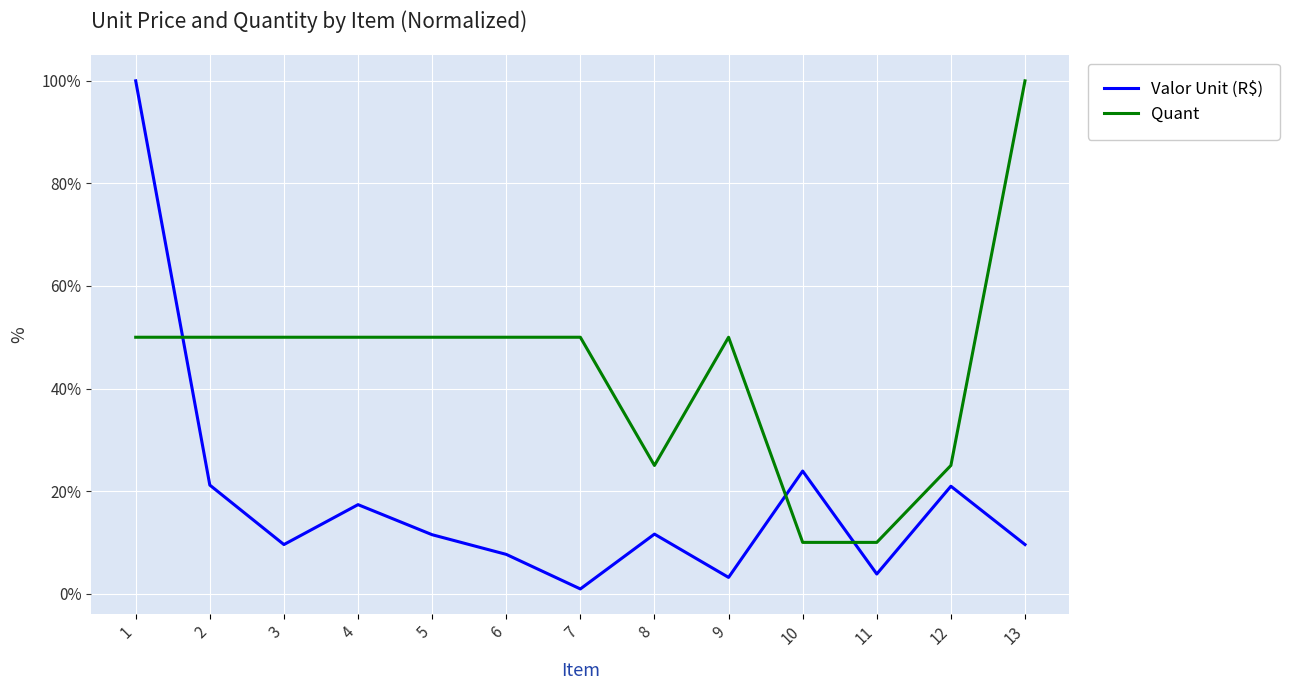

Does the chart have visible grid lines?

Yes